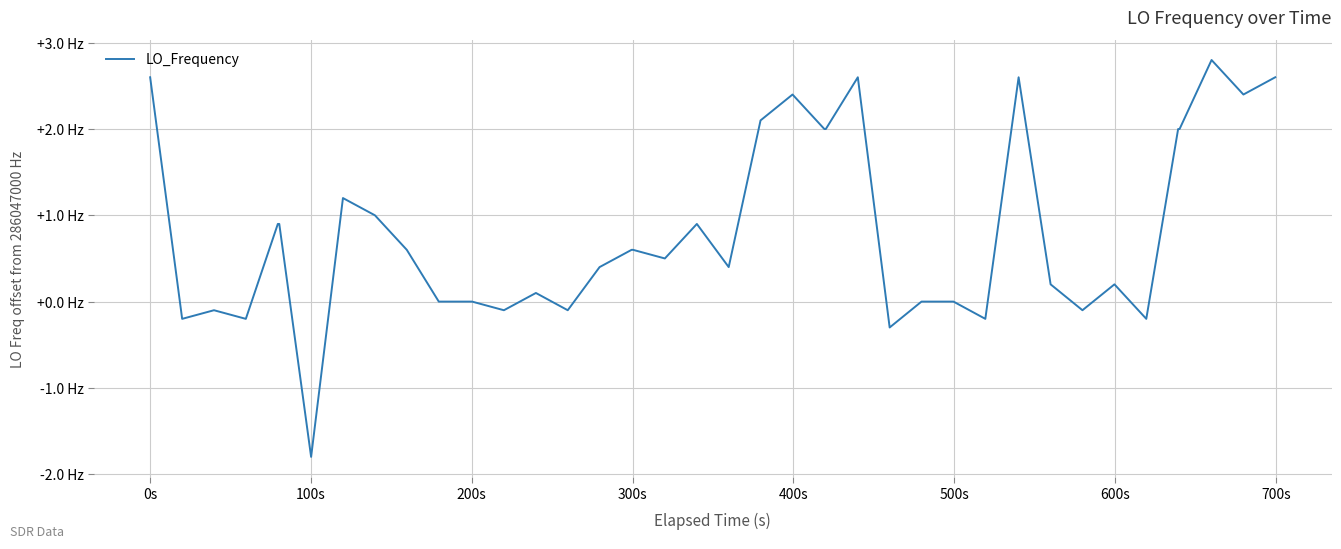

Does the chart display data point markers on the line(s)?

No